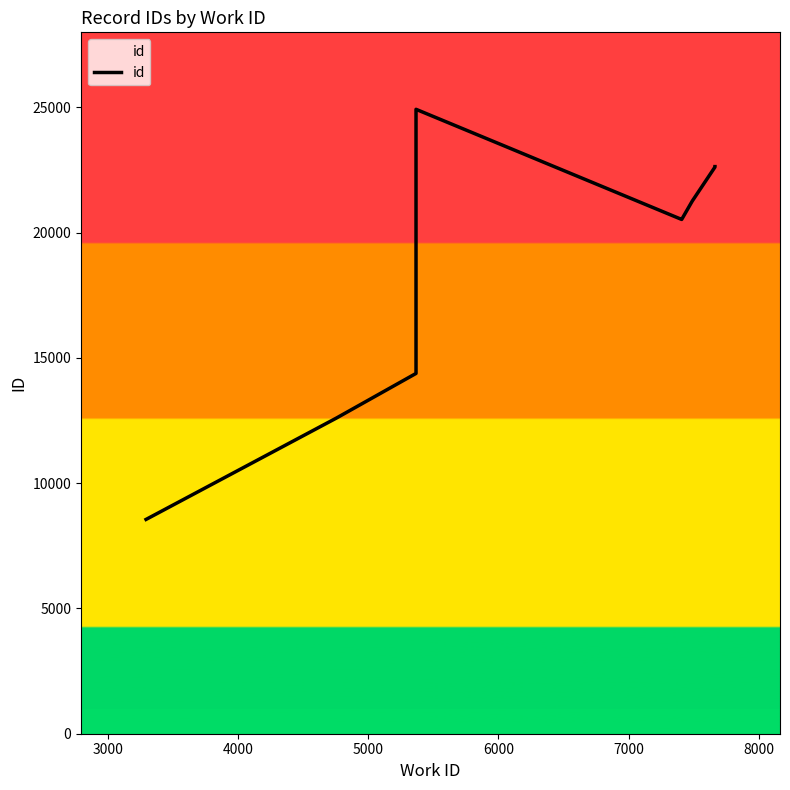

The value at 8000 is 28235. True or false?

False